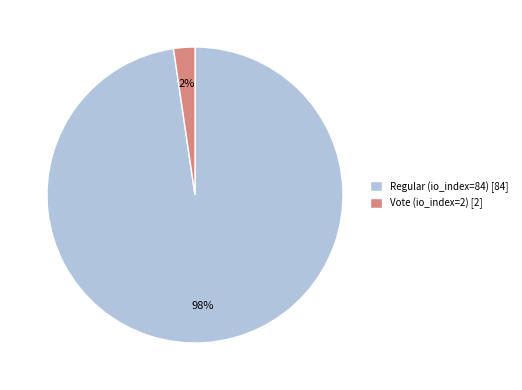

Does any single category account for the majority?

Yes